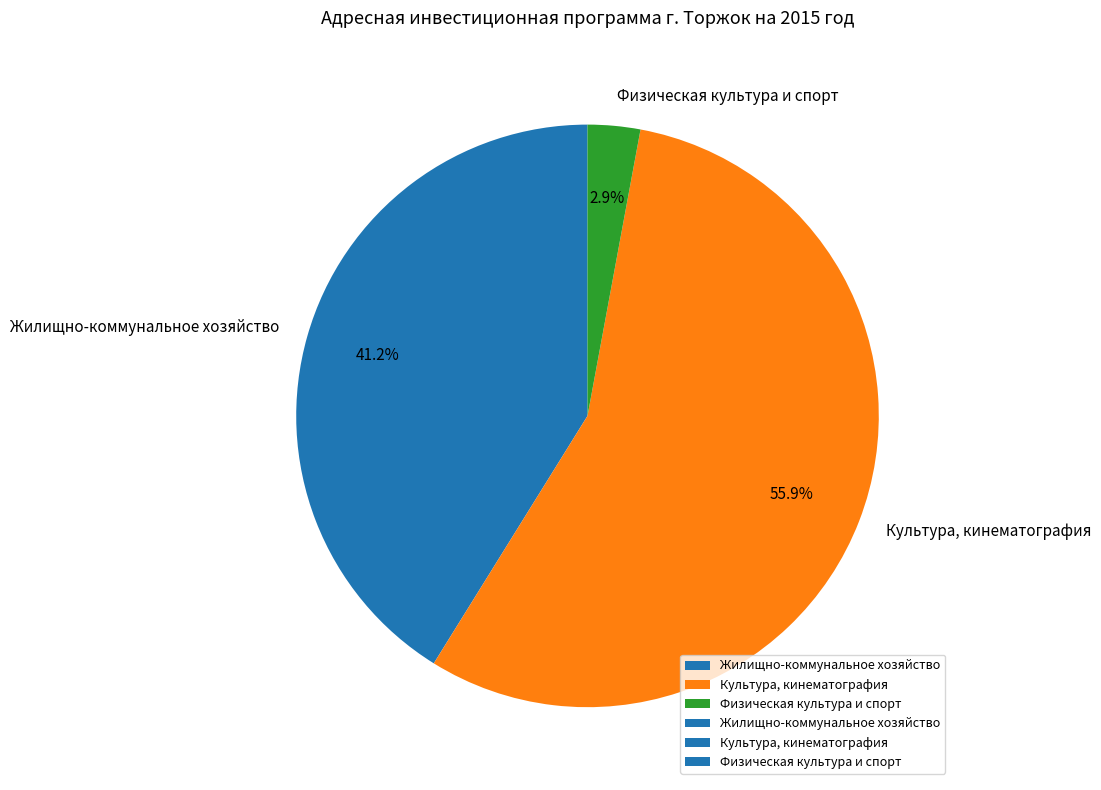

True or false: Физическая культура и спорт accounts for 16% of the total.

False